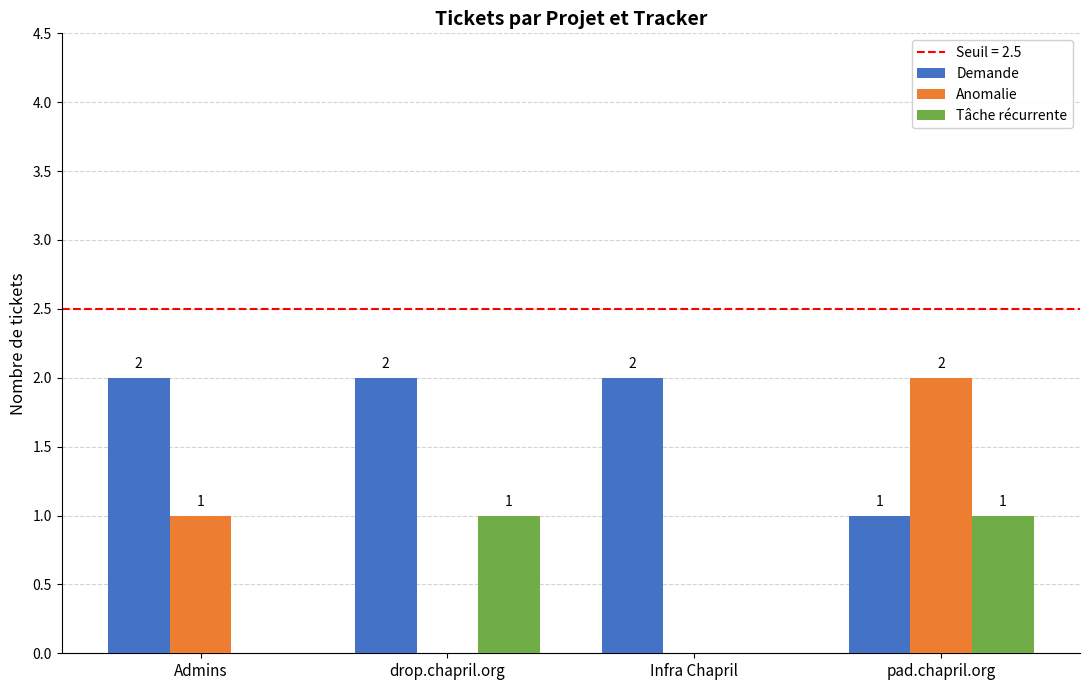

Reading left to right, list all the values displayed in this chart.

Demande: Admins=2	drop.chapril.org=2	Infra Chapril=2	pad.chapril.org=1
Anomalie: Admins=1	drop.chapril.org=0	Infra Chapril=0	pad.chapril.org=2
Tâche récurrente: Admins=0	drop.chapril.org=1	Infra Chapril=0	pad.chapril.org=1